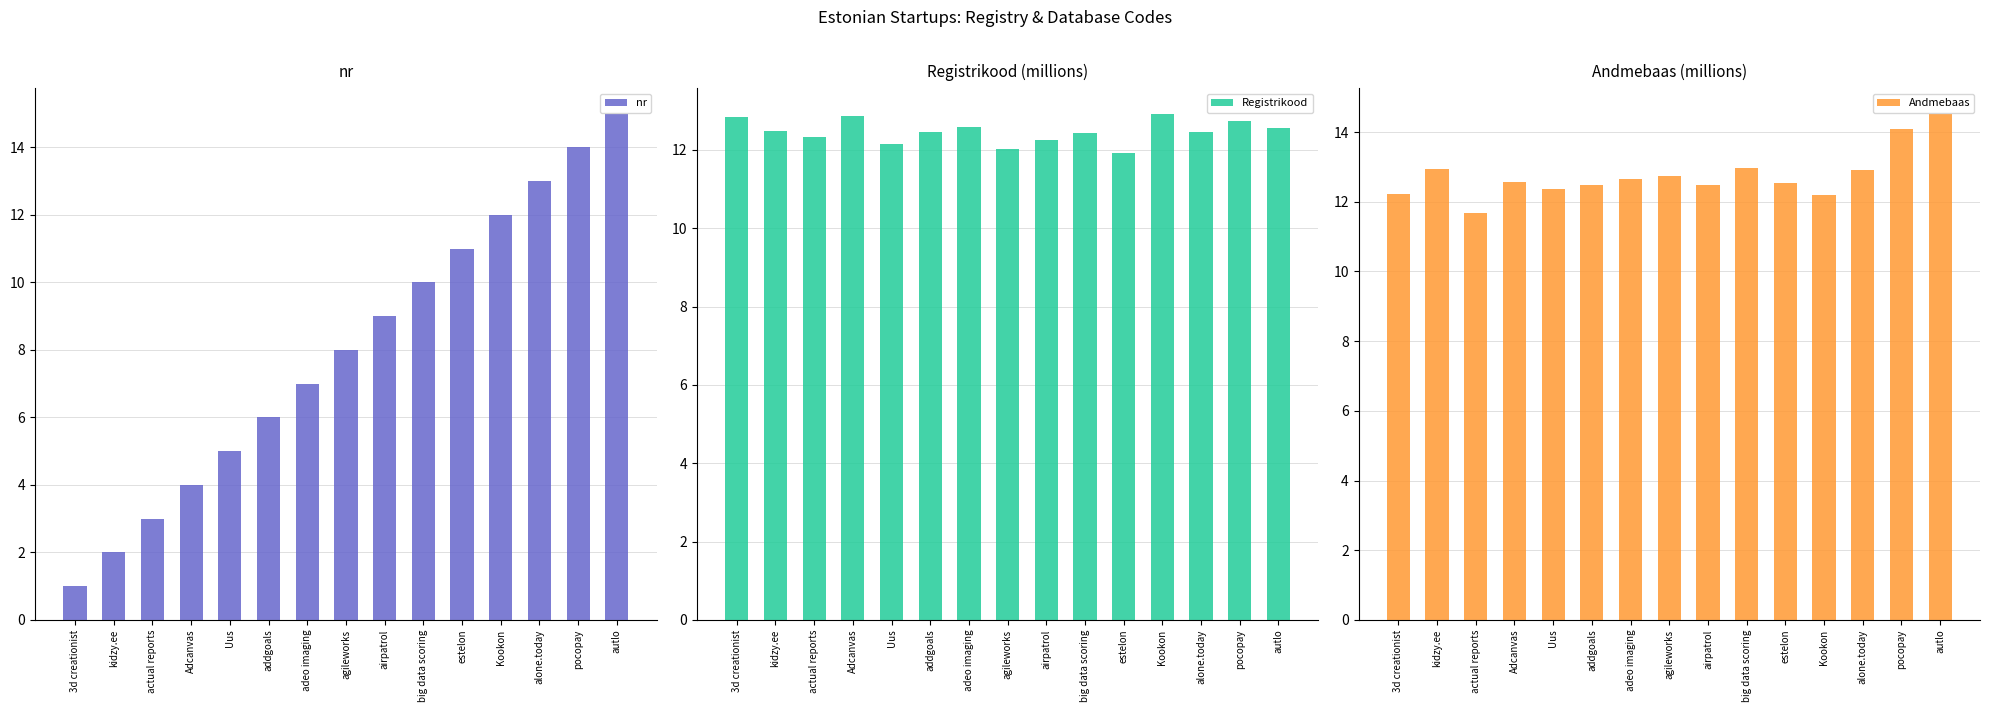

How many data points does each series have?

15